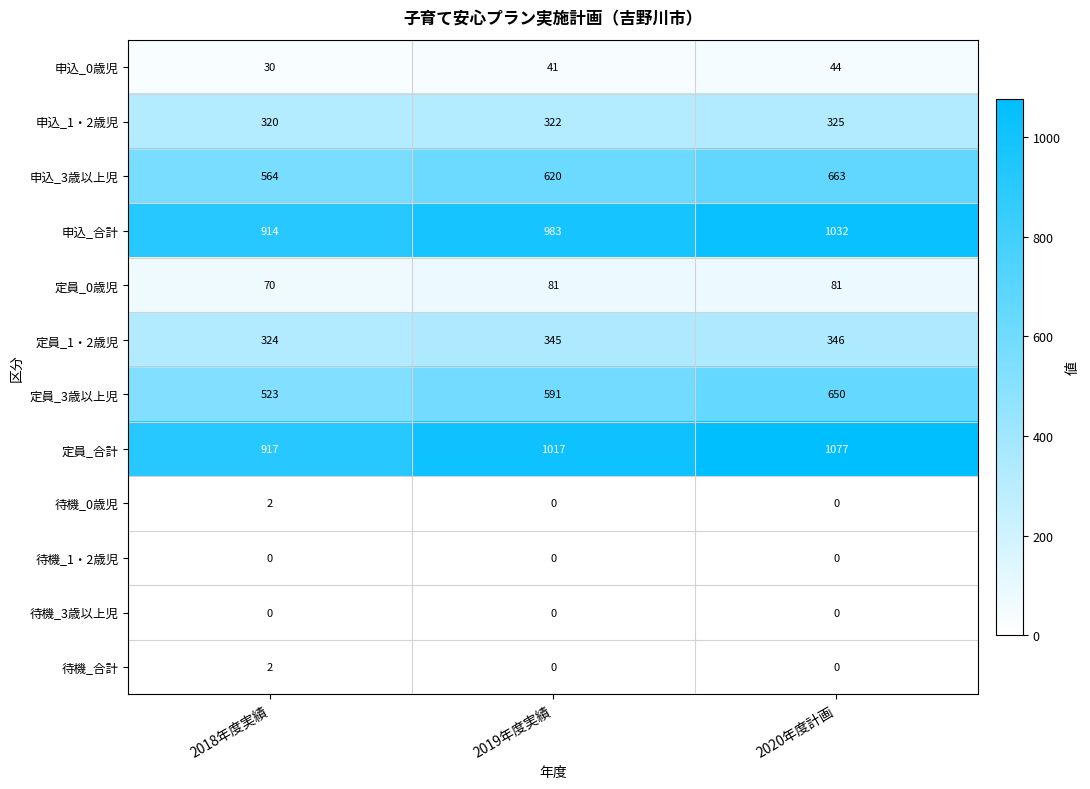

What is the greatest value displayed?

1077